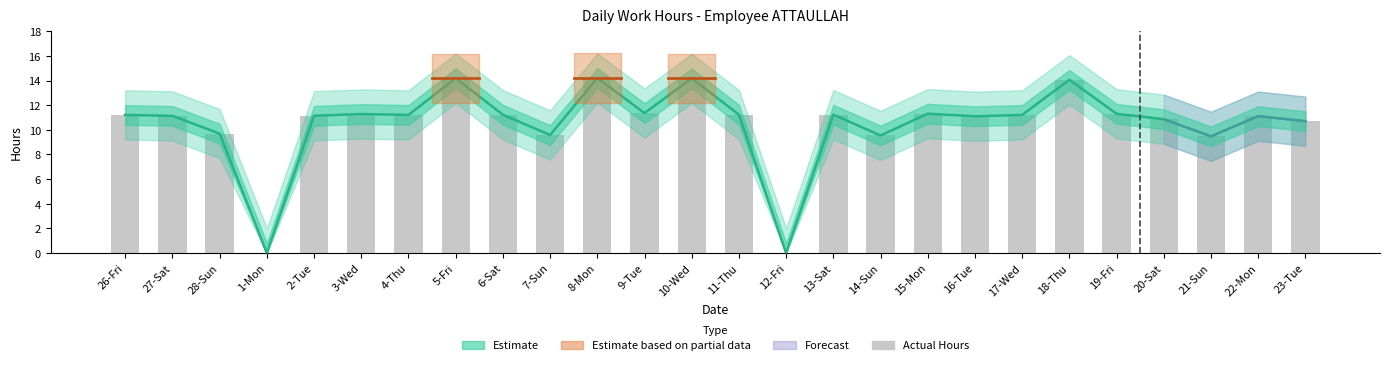

List the labels in order of value, smallest first.

1-Mon, 12-Fri, 21-Sun, 14-Sun, 7-Sun, 28-Sun, 23-Tue, 20-Sat, 16-Tue, 22-Mon, 27-Sat, 2-Tue, 26-Fri, 4-Thu, 17-Wed, 6-Sat, 11-Thu, 13-Sat, 3-Wed, 19-Fri, 15-Mon, 9-Tue, 18-Thu, 10-Wed, 5-Fri, 8-Mon